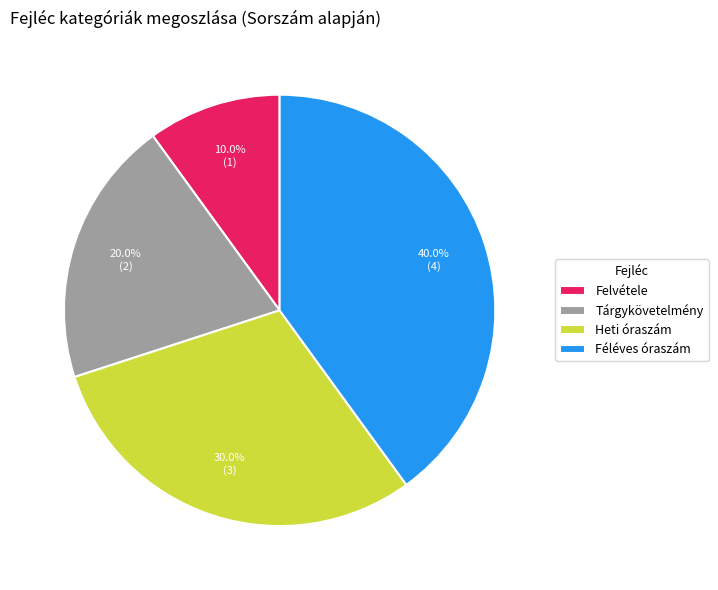

What is the largest slice in the pie chart?

Féléves óraszám